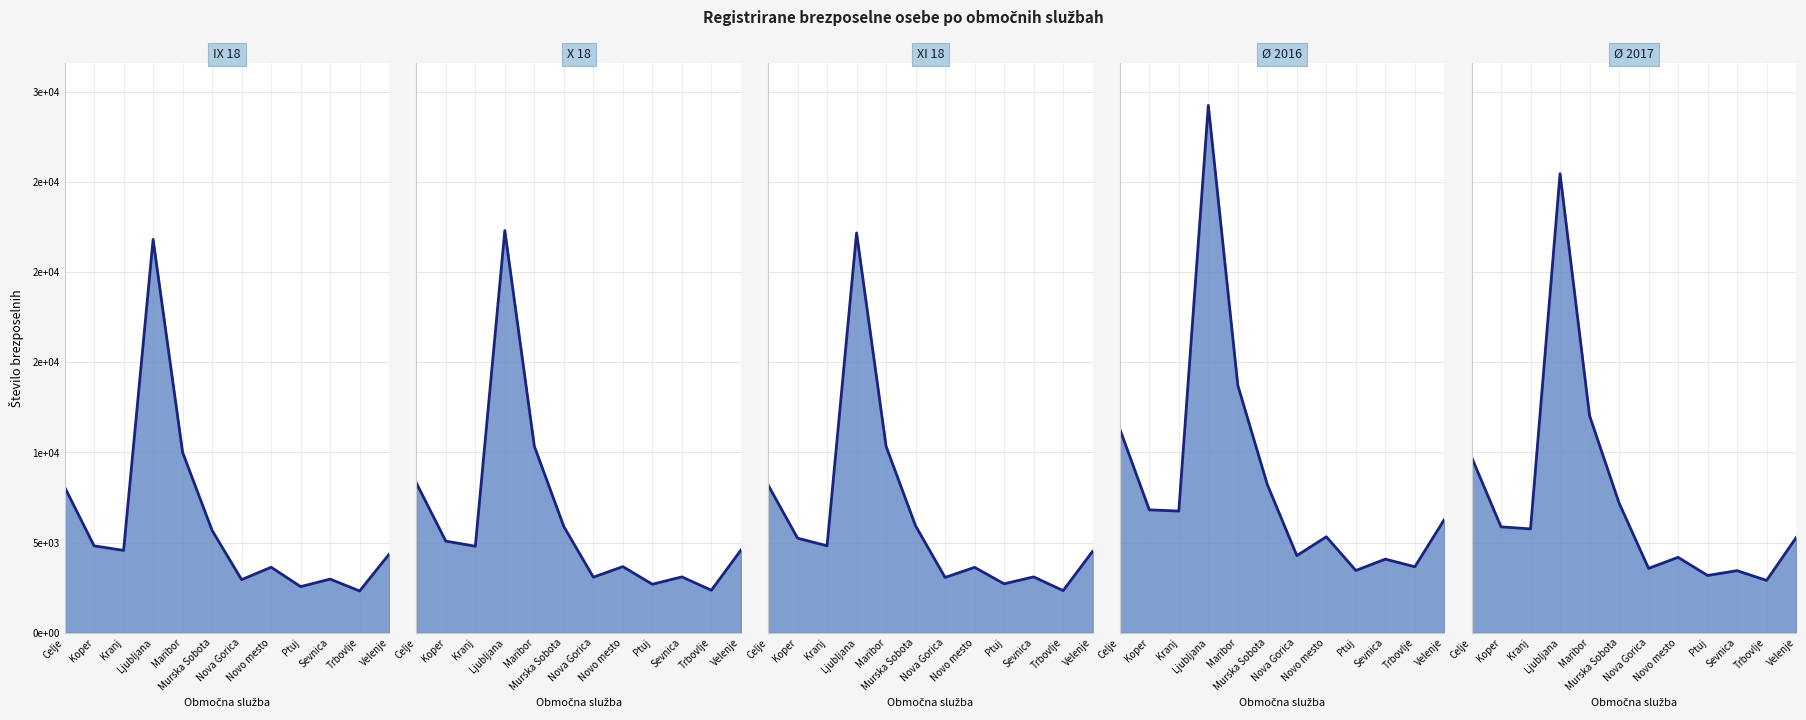

True or false: XI 18 has more than 2 points higher than both neighbors.

True